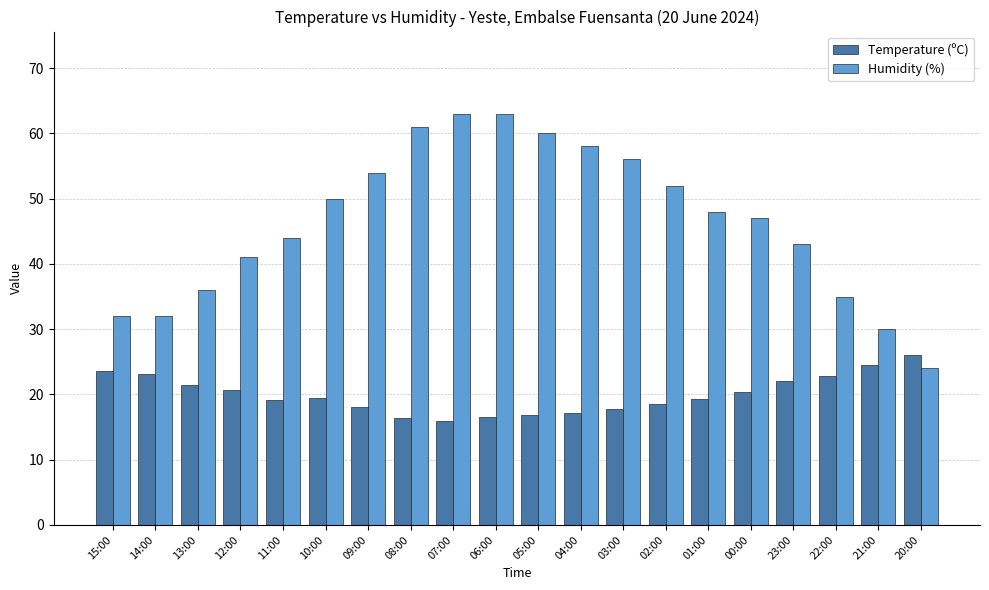

The Temperature (ºC) series shows 4.2 at 10:00. True or false?

False